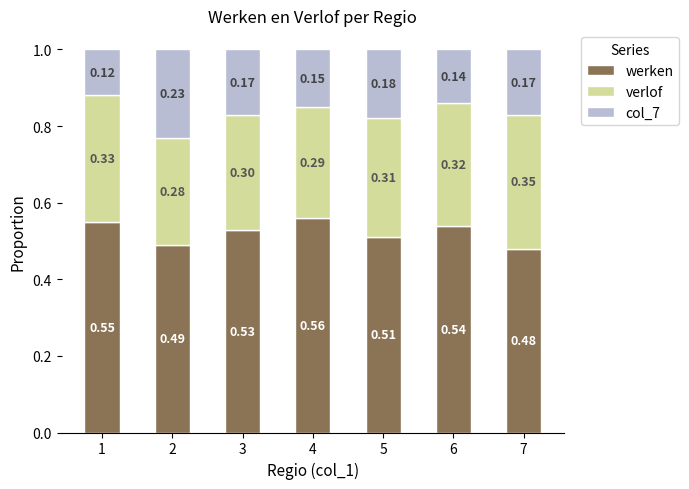

What is the total value across all series at 3?

1.0